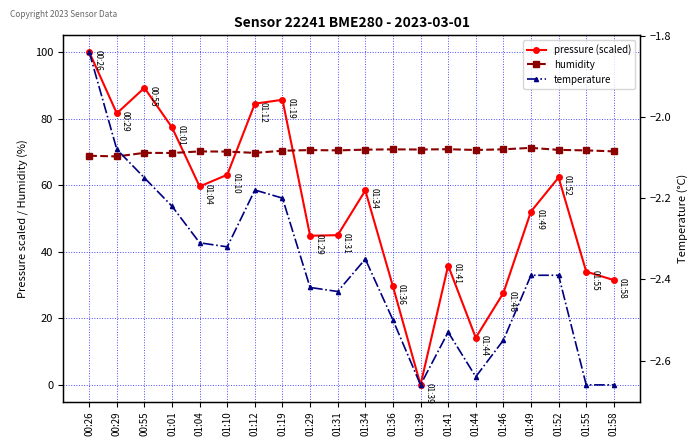

How many data points in temperature are above -2?

1